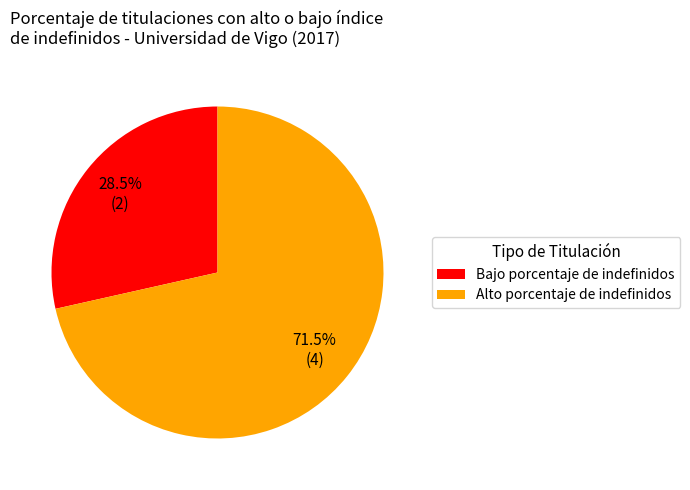

How many slices are in this pie chart?

2